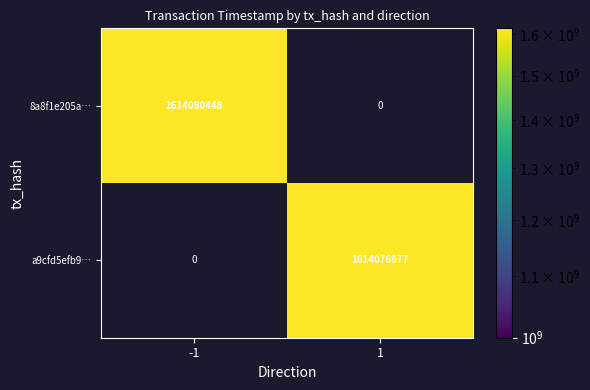

True or false: 8a8f1e205a… has a value of 2856211044 at -1.

False